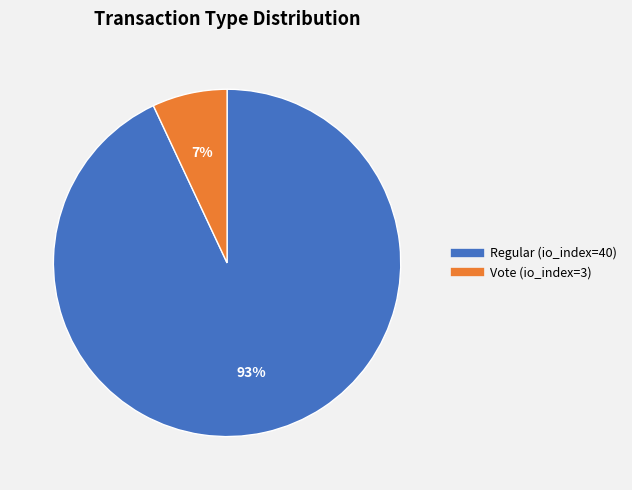

To the nearest percent, what portion does Vote (io_index=3) represent?

7%